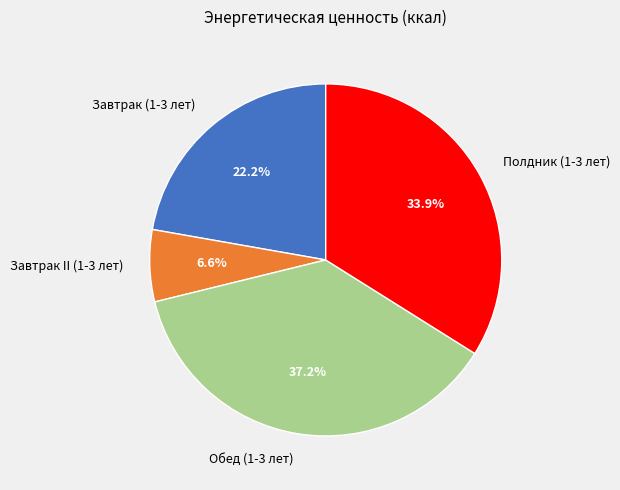

The Полдник (1-3 лет) slice represents 20% of the pie. True or false?

False